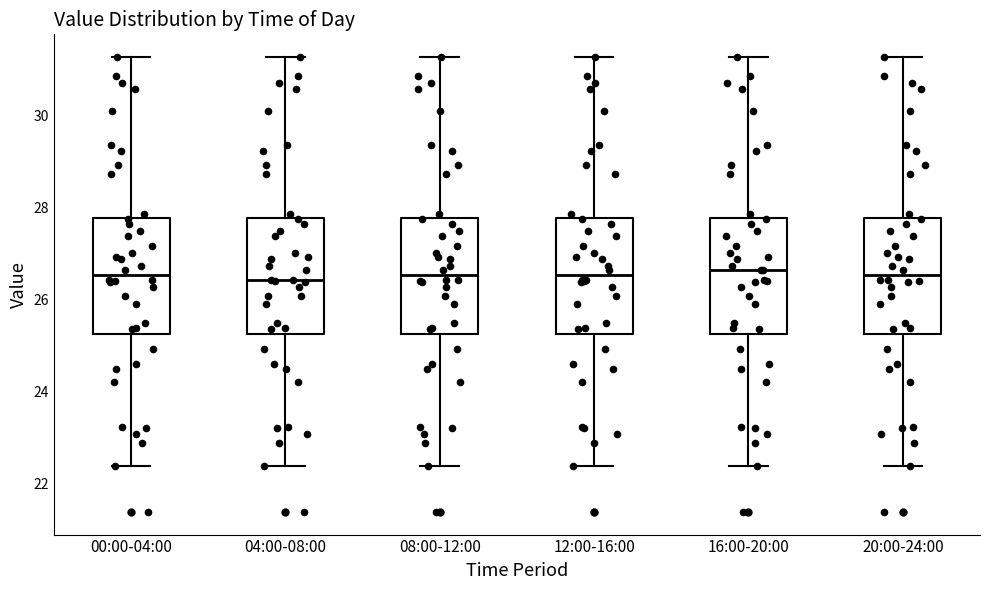

Where is the lower edge of the box for 20:00-24:00 on the y-axis? The values are not printed on the chart, so give them approximately, as read against the axis.

25.2